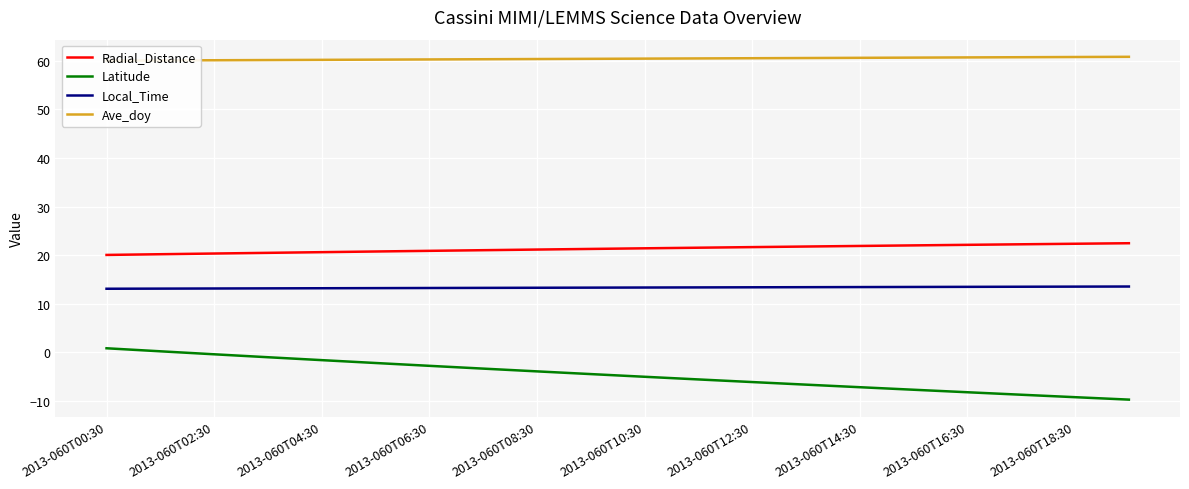

Count the Local_Time values in the range 13 to 14.

20